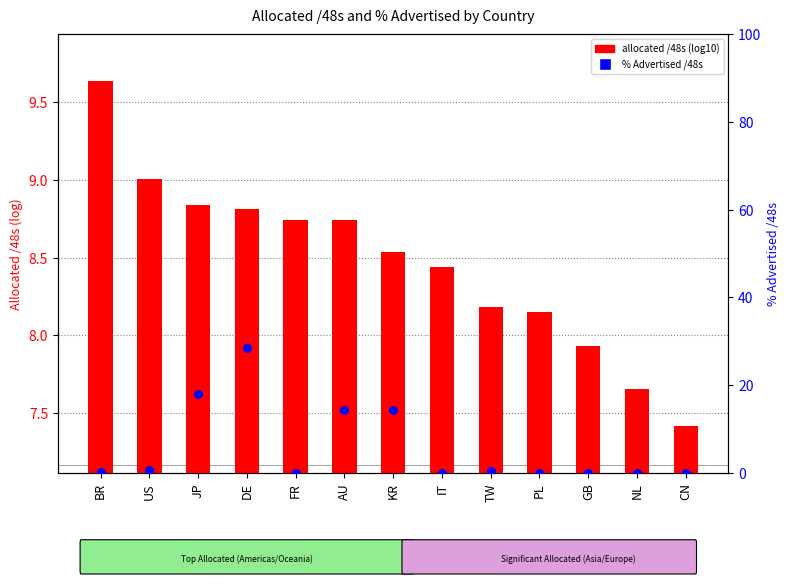

At how many categories does at least one series exceed 25?

1